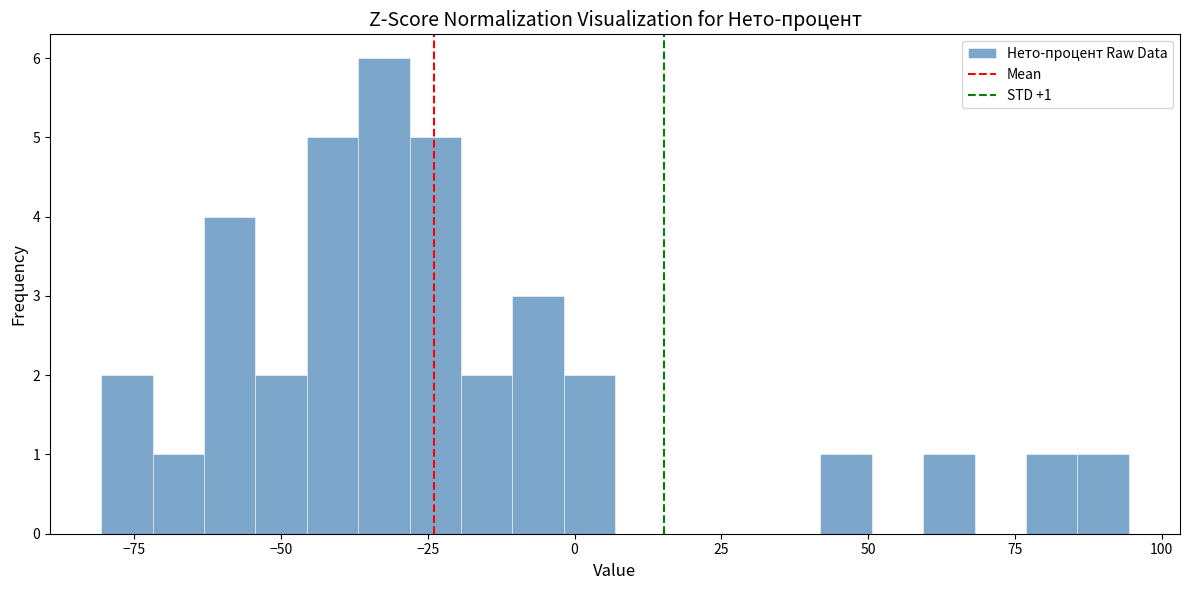

Around what value on the x-axis is the tallest bar? Give the approximate position of its centre, as read against the axis.

-30